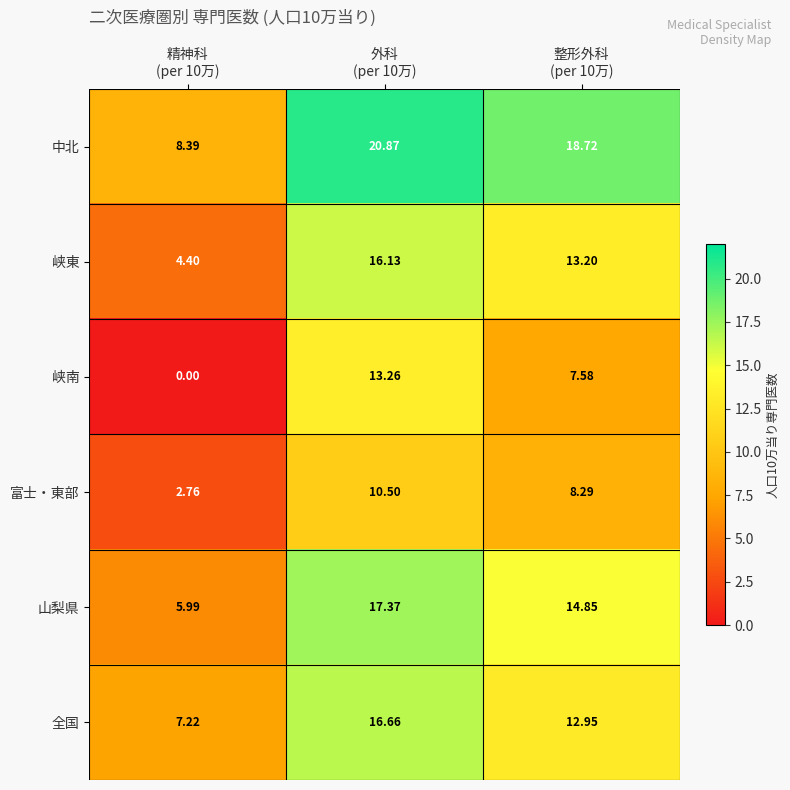

Rank the series by their maximum value, from lowest to highest.

富士・東部, 峡南, 峡東, 全国, 山梨県, 中北